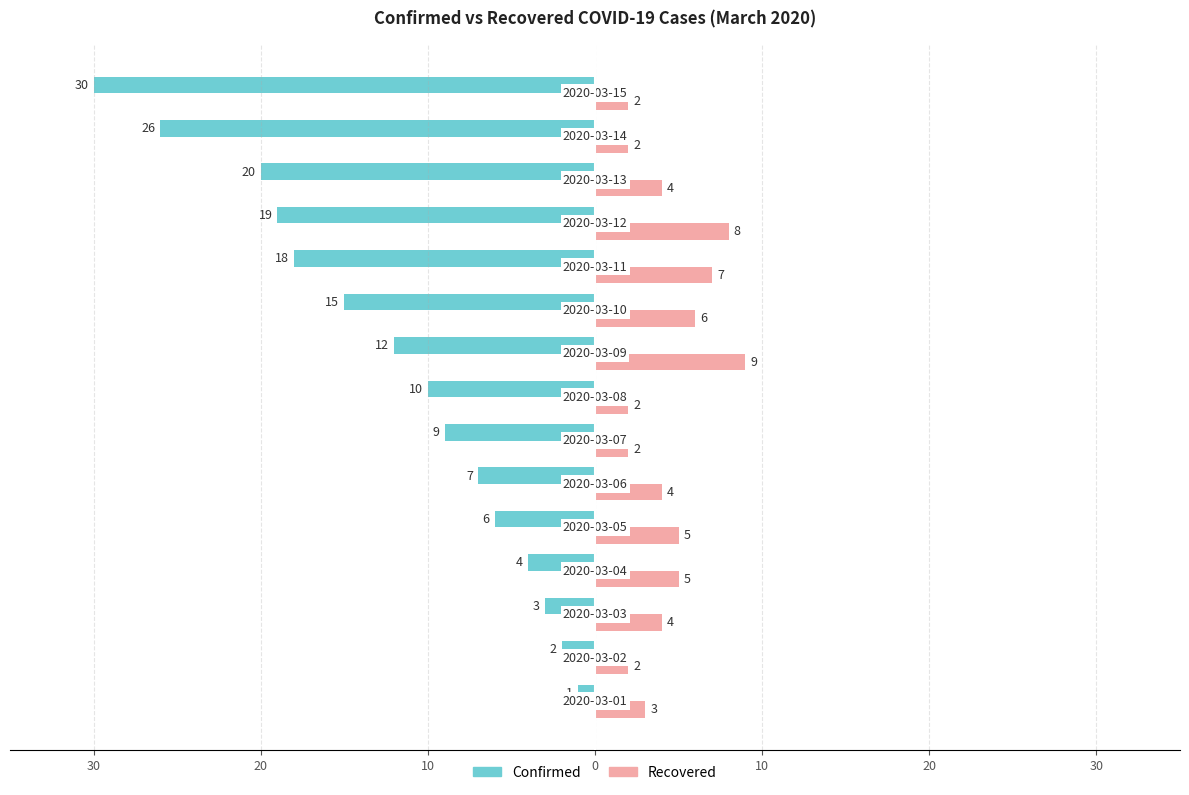

What are all the series names shown in the legend?

Confirmed, Recovered